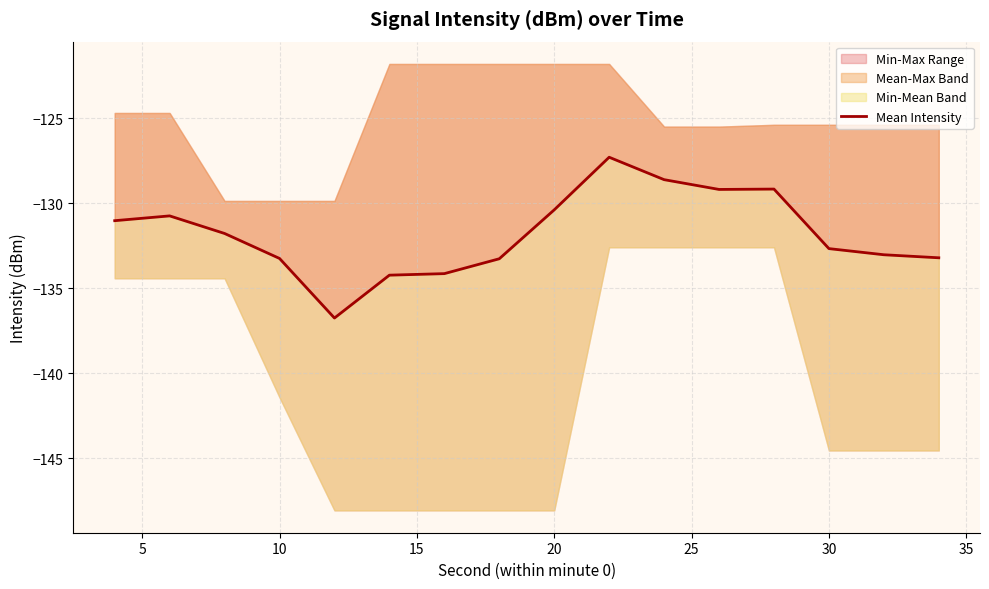

Reading left to right, list all the values displayed in this chart.

-131.0	-130.7	-131.8	-133.2	-136.7	-134.2	-134.1	-133.3	-130.4	-127.3	-128.6	-129.2	-129.2	-132.7	-133.0	-133.2